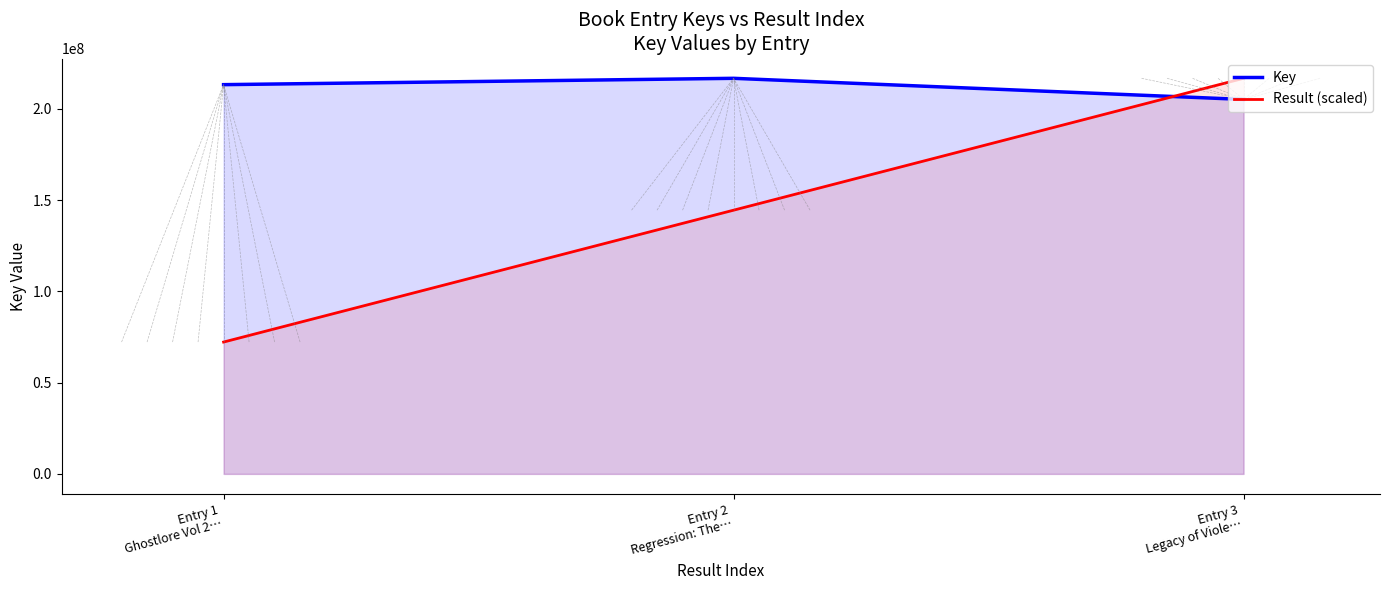

What is the spread (max minus min) of values at Entry 2
Regression: The…?

72258420.7